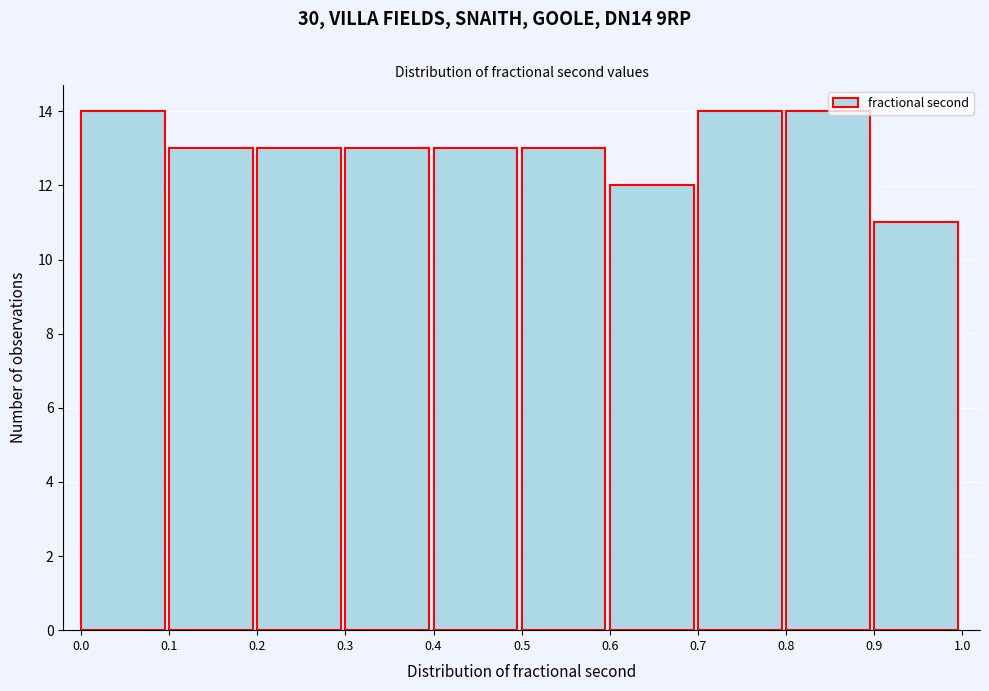

What is the height of the bar covering 0.2 to 0.3 on the x-axis? The values are not printed on the chart, so give them approximately, as read against the axis.

13